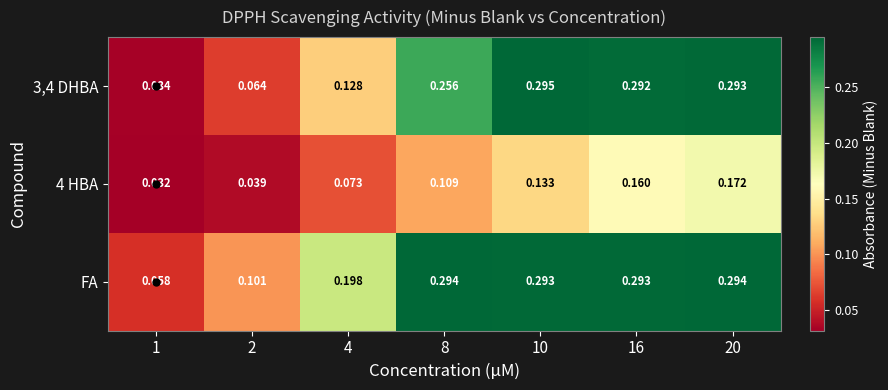

Rank the series at 10 from highest to lowest value.

3,4 DHBA, FA, 4 HBA